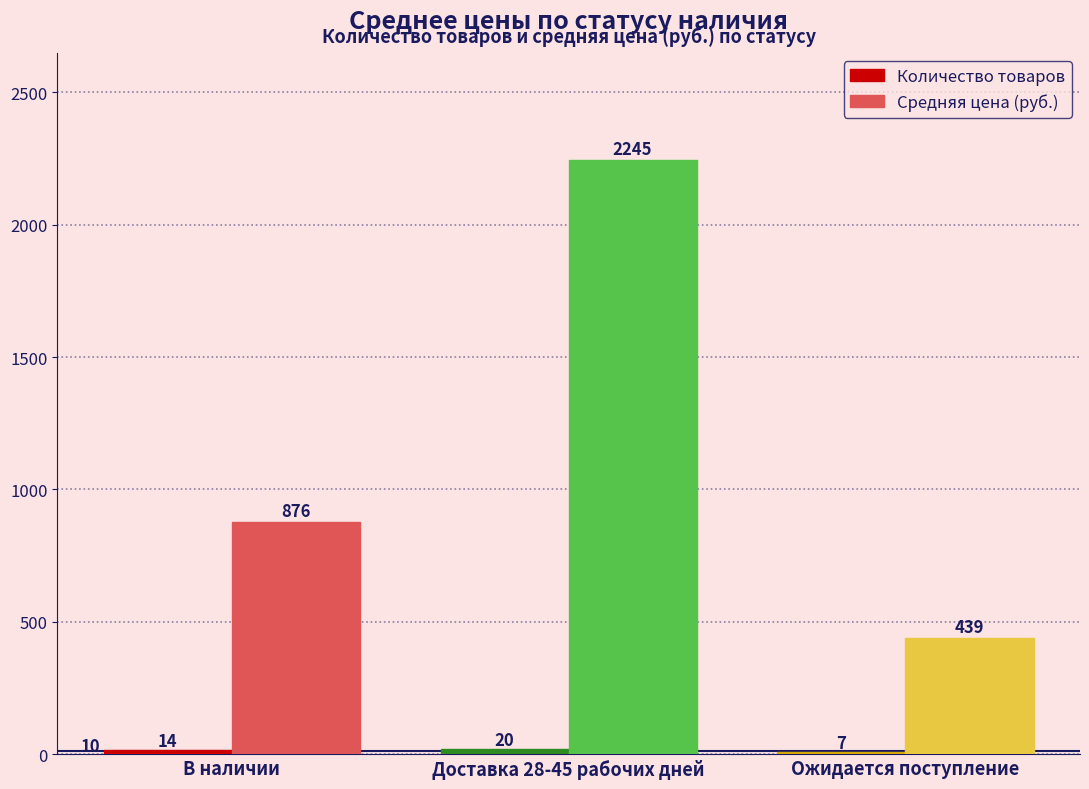

At which category is the sum across all series the highest?

Доставка 28-45 рабочих дней